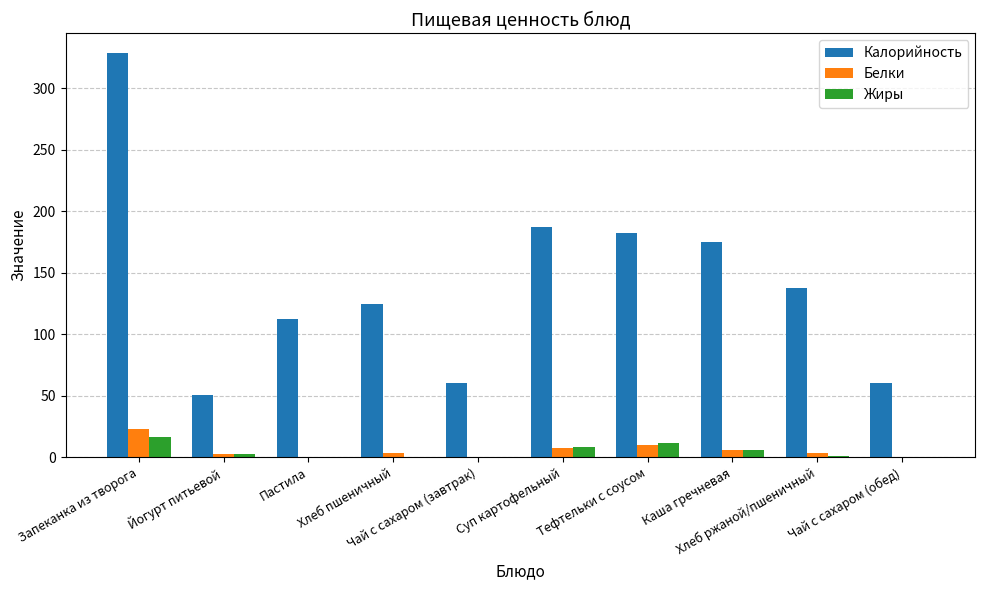

What is the maximum value for Жиры?

16.1